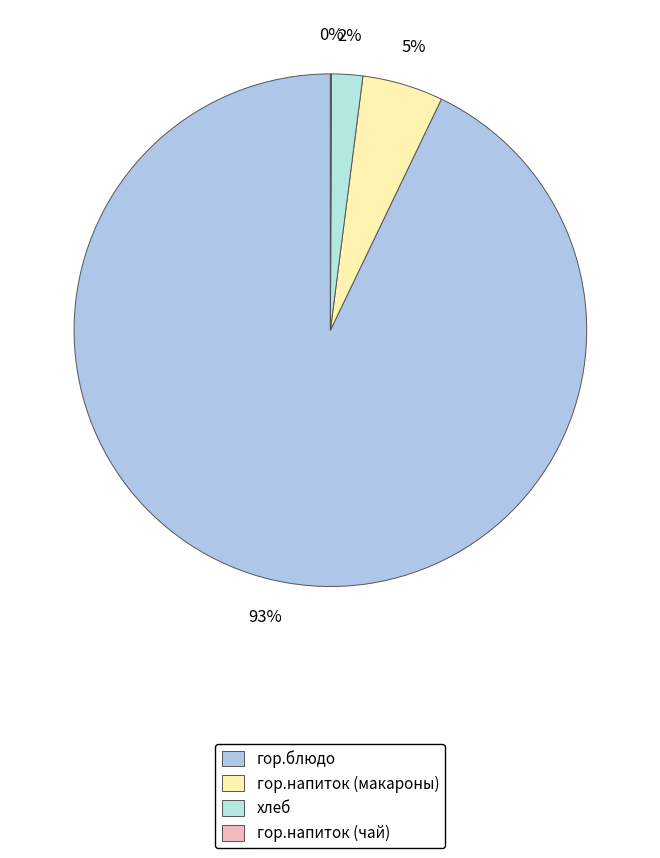

Which category has the biggest portion of the pie?

гор.блюдо